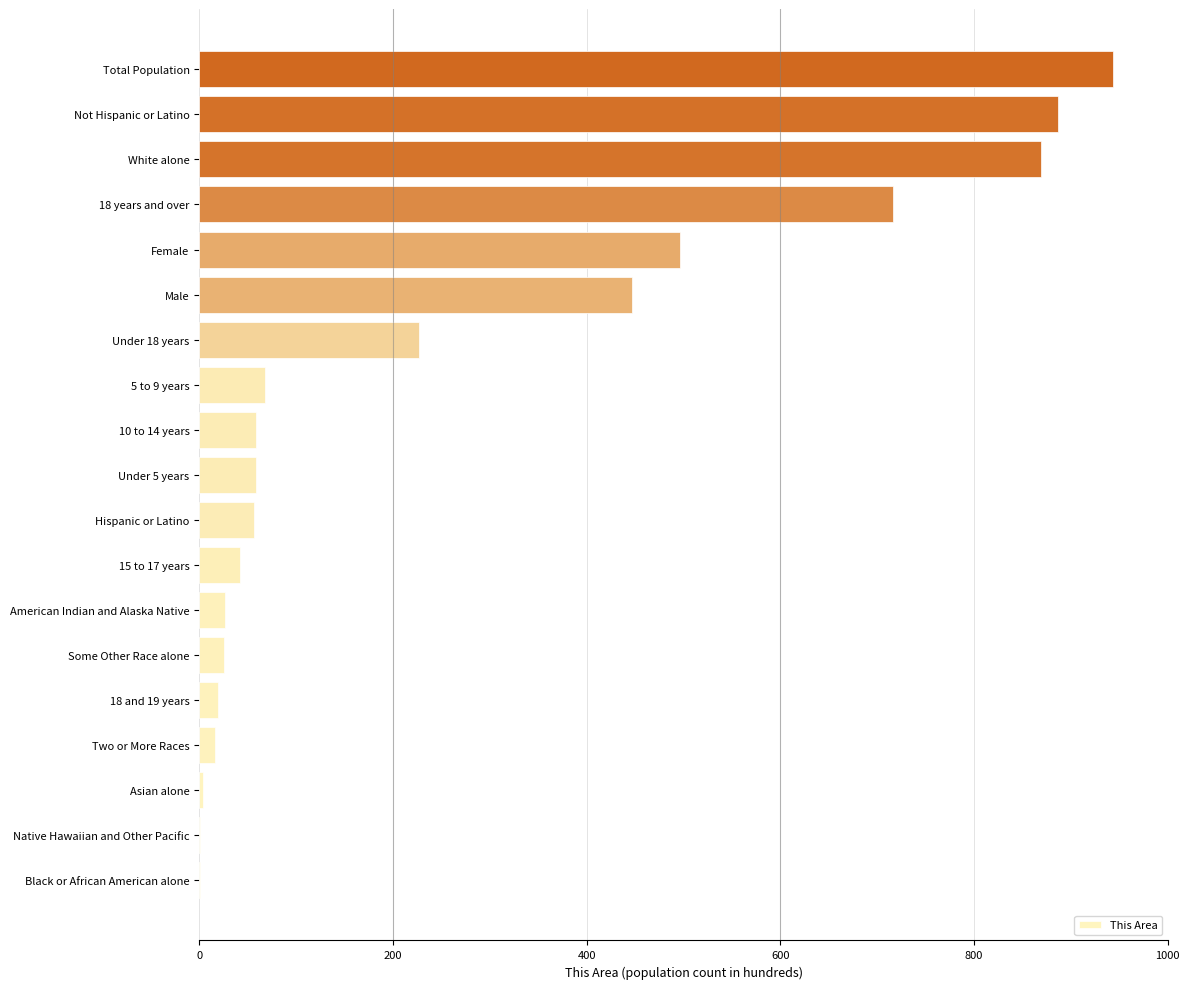

Which label corresponds to the largest value in the chart?

Total Population